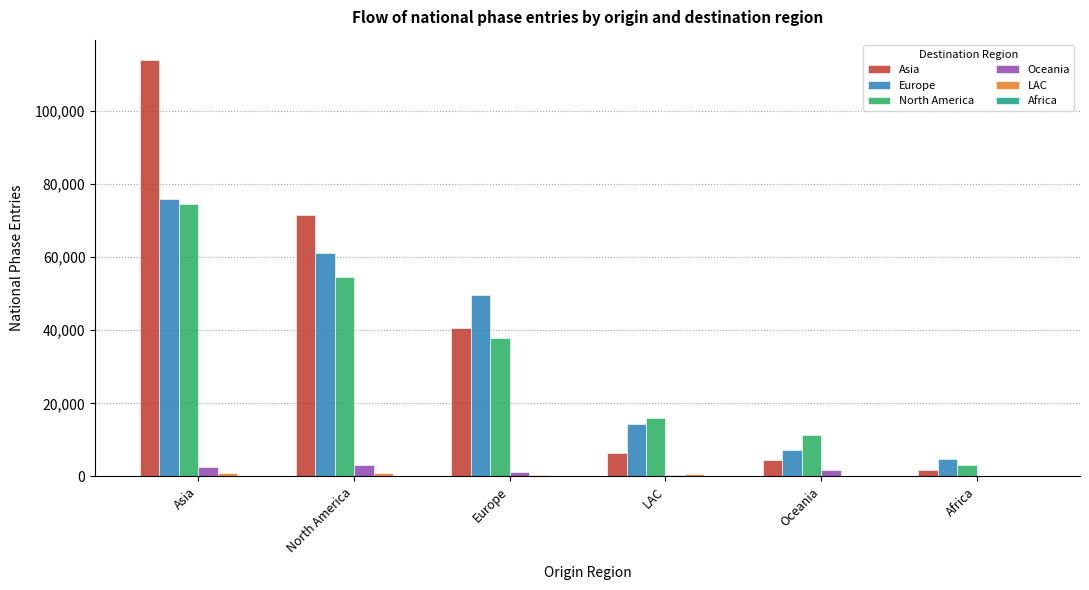

How many series are shown in this chart?

6